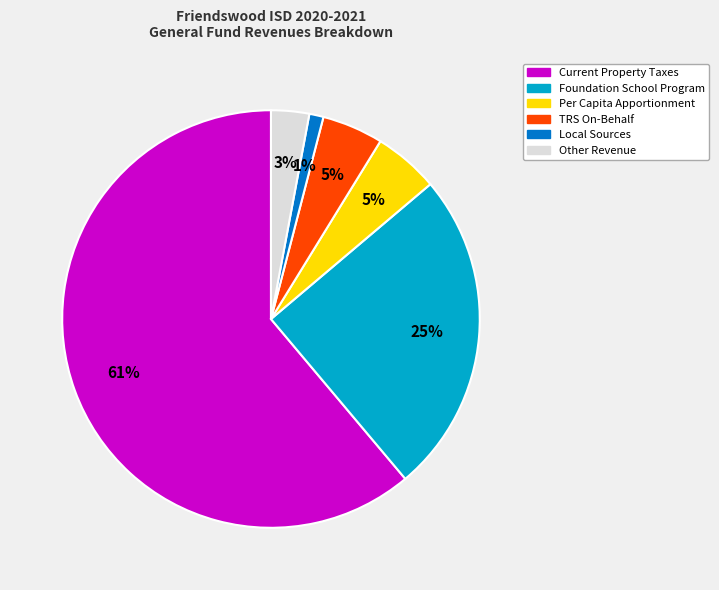

What is the largest slice in the pie chart?

Current Property Taxes